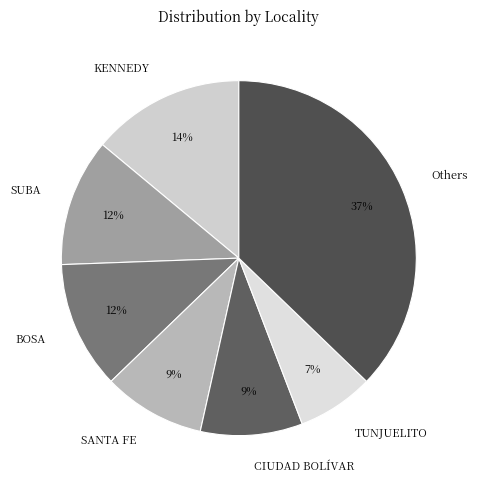

To the nearest percent, what portion does KENNEDY represent?

14%